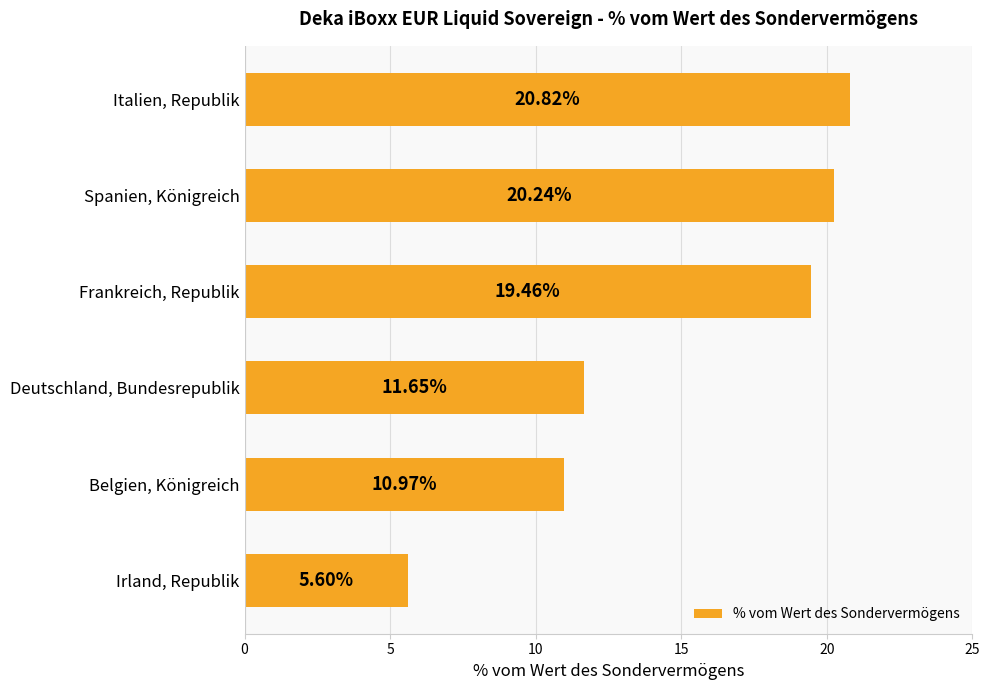

Between Deutschland, Bundesrepublik and Irland, Republik, which is larger?

Deutschland, Bundesrepublik